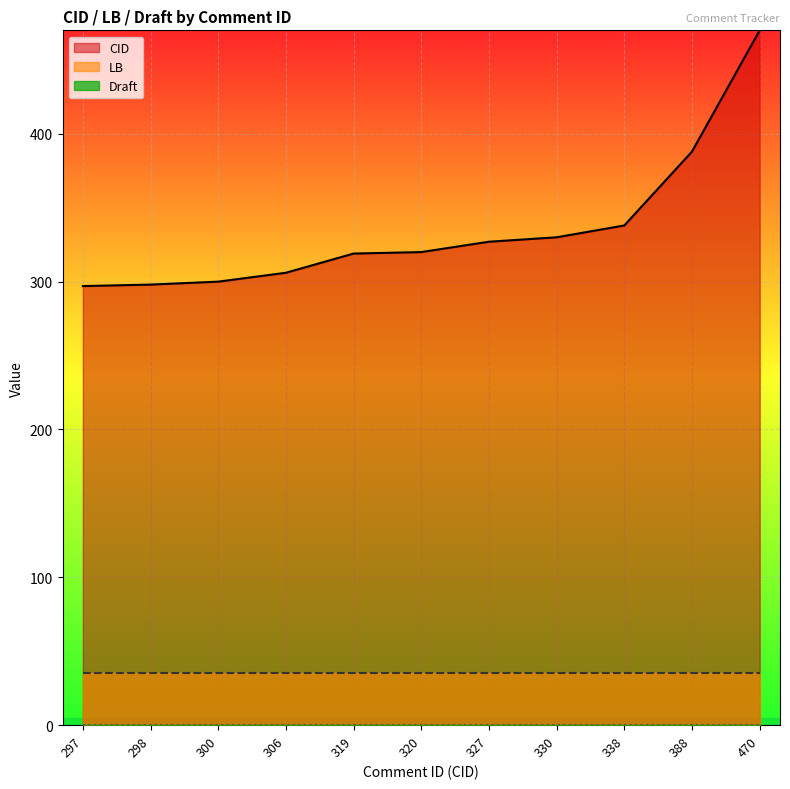

Reading left to right, extract all data points from this chart.

CID: 297	298	300	306	319	320	327	330	338	388	470
LB: 35	35	35	35	35	35	35	35	35	35	35
Draft: 0	0	0	0	0	0	0	0	0	0	0